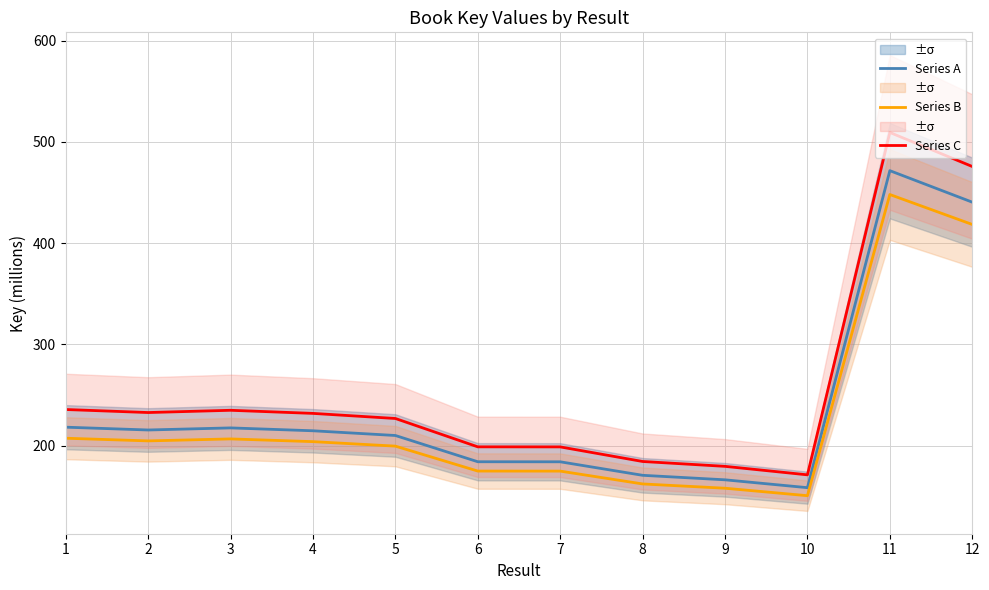

What is the value of the Series C point at the 12th from the left?

475.7